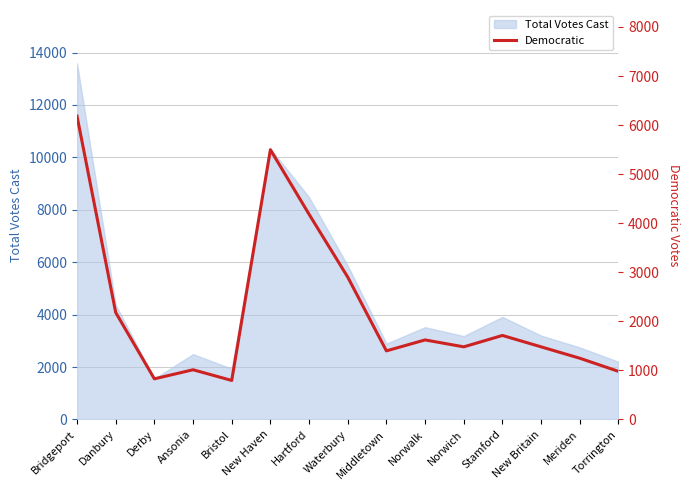

True or false: the data has more than 2 interior local peaks.

True